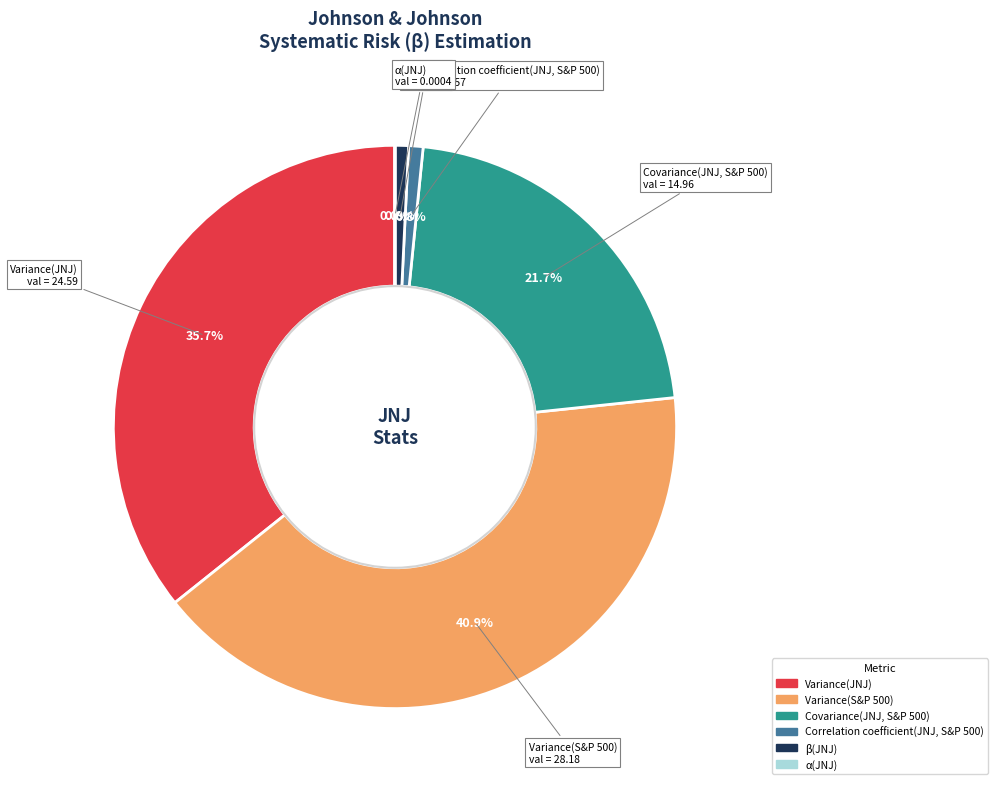

Which category has the biggest portion of the pie?

Variance(S&P 500)